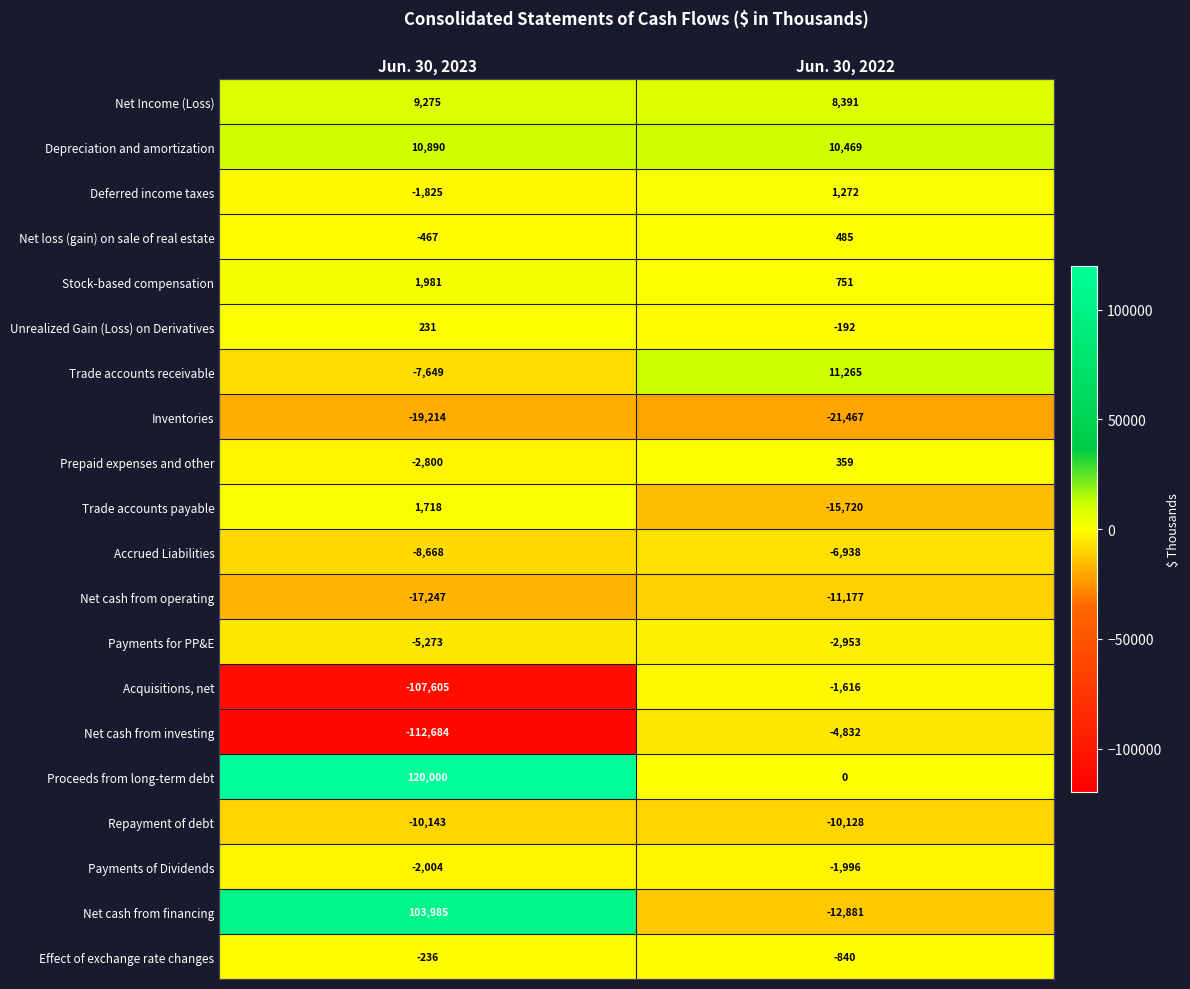

What is the average value of the Acquisitions, net series?

-54610